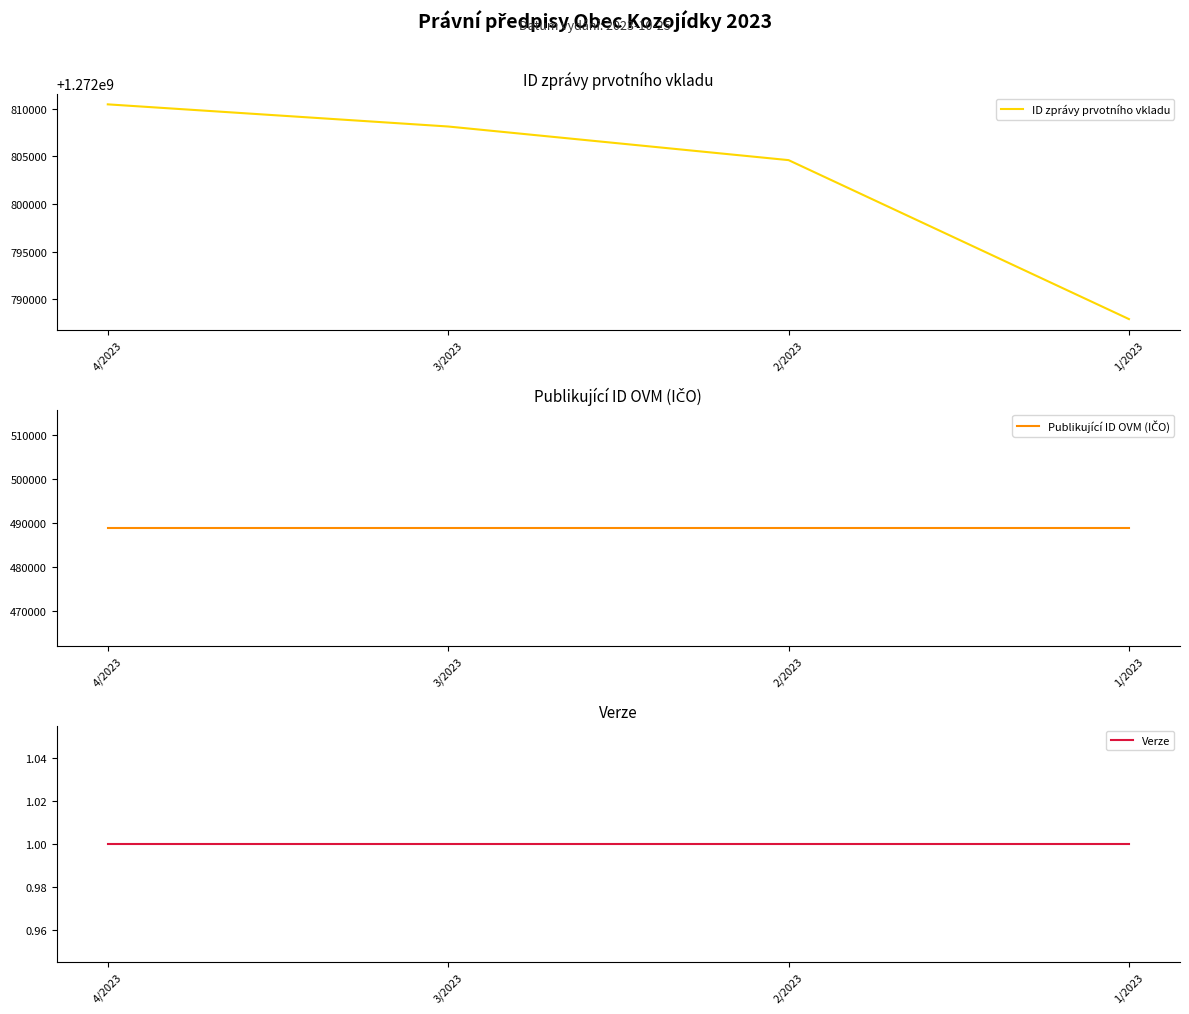

Does the chart display data point markers on the line(s)?

No